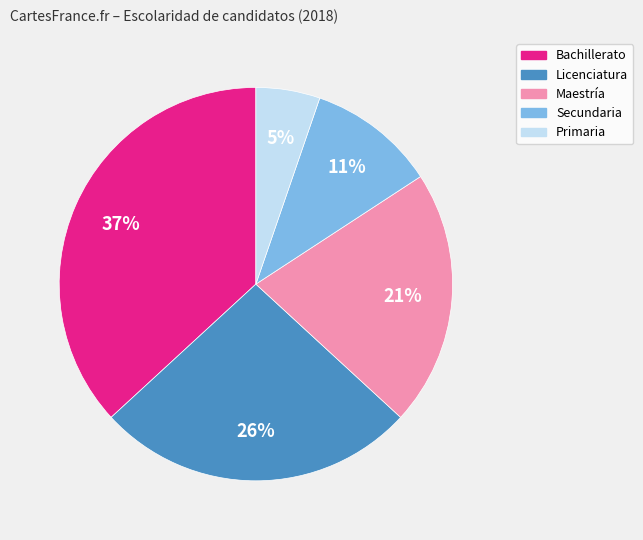

Between Bachillerato and Primaria, which is larger?

Bachillerato